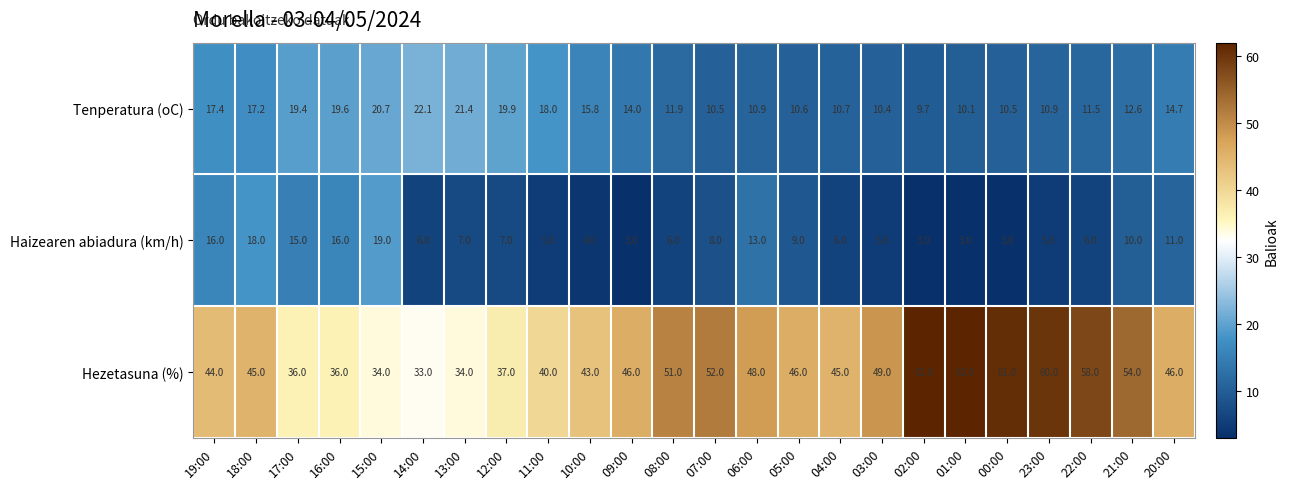

List the series in order of their peak value, highest first.

Hezetasuna (%), Tenperatura (oC), Haizearen abiadura (km/h)